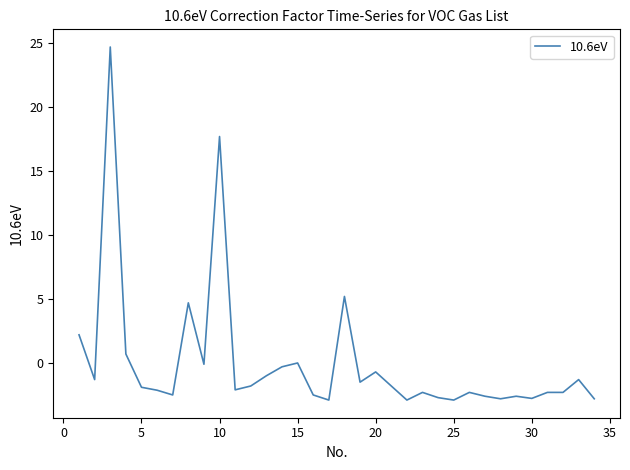

Does the chart display data point markers on the line(s)?

No